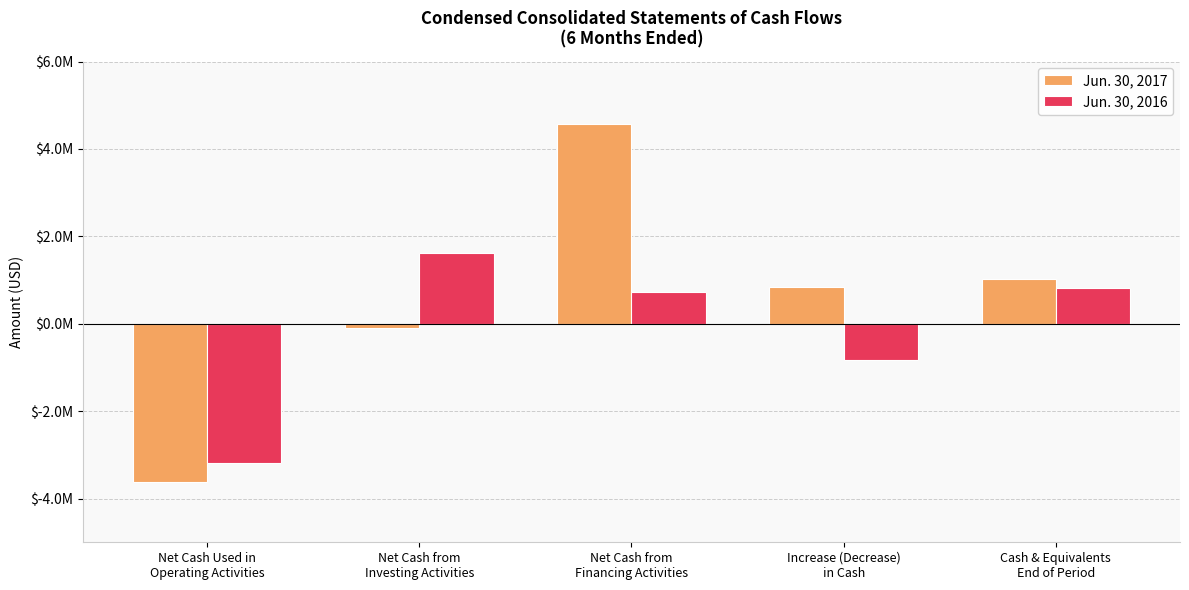

What are all the series names shown in the legend?

Jun. 30, 2017, Jun. 30, 2016